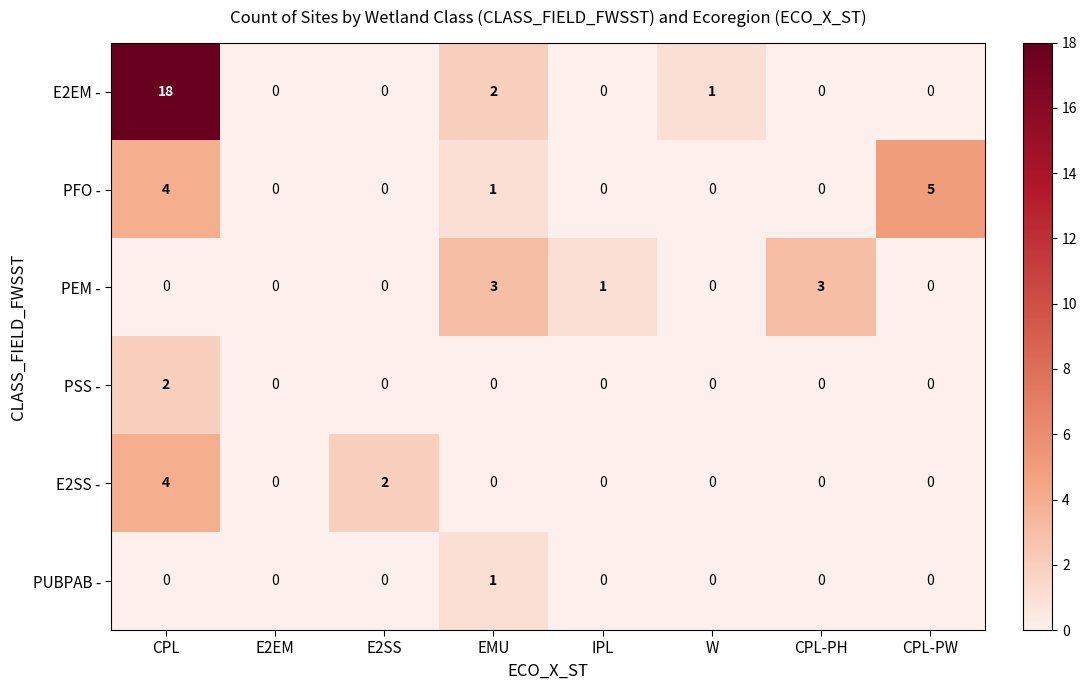

List the series in order of their peak value, highest first.

E2EM -, PFO -, E2SS -, PEM -, PSS -, PUBPAB -